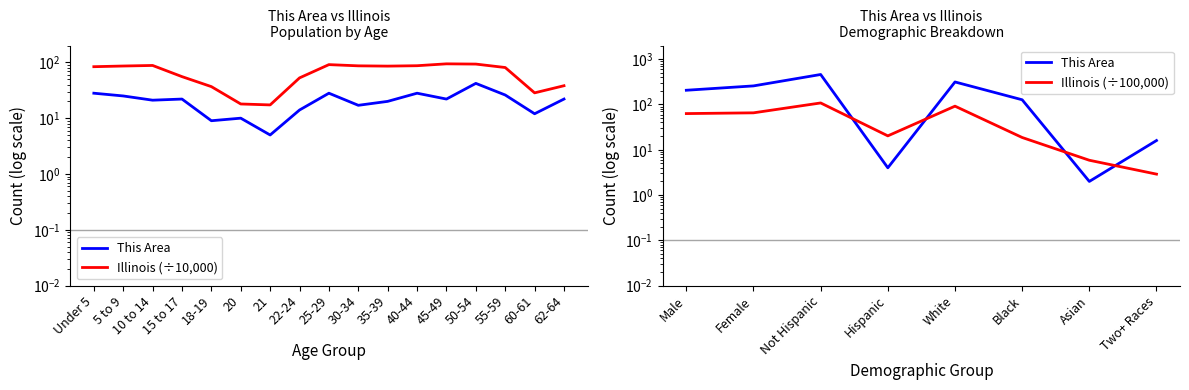

What is the lowest value of the Illinois series?

17.3